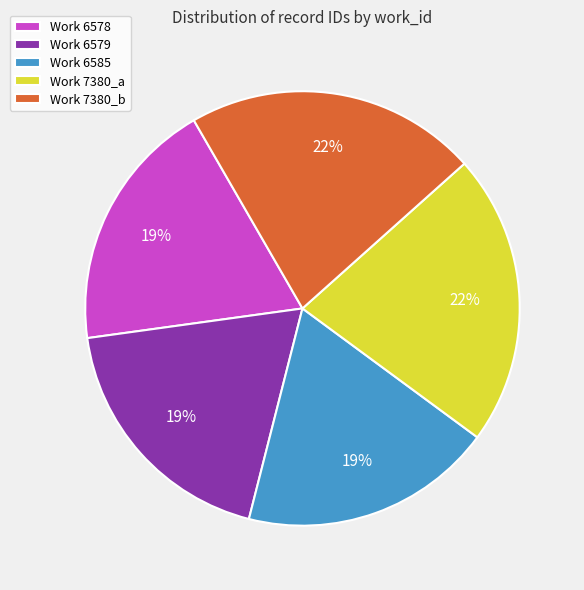

How many slices are in this pie chart?

5